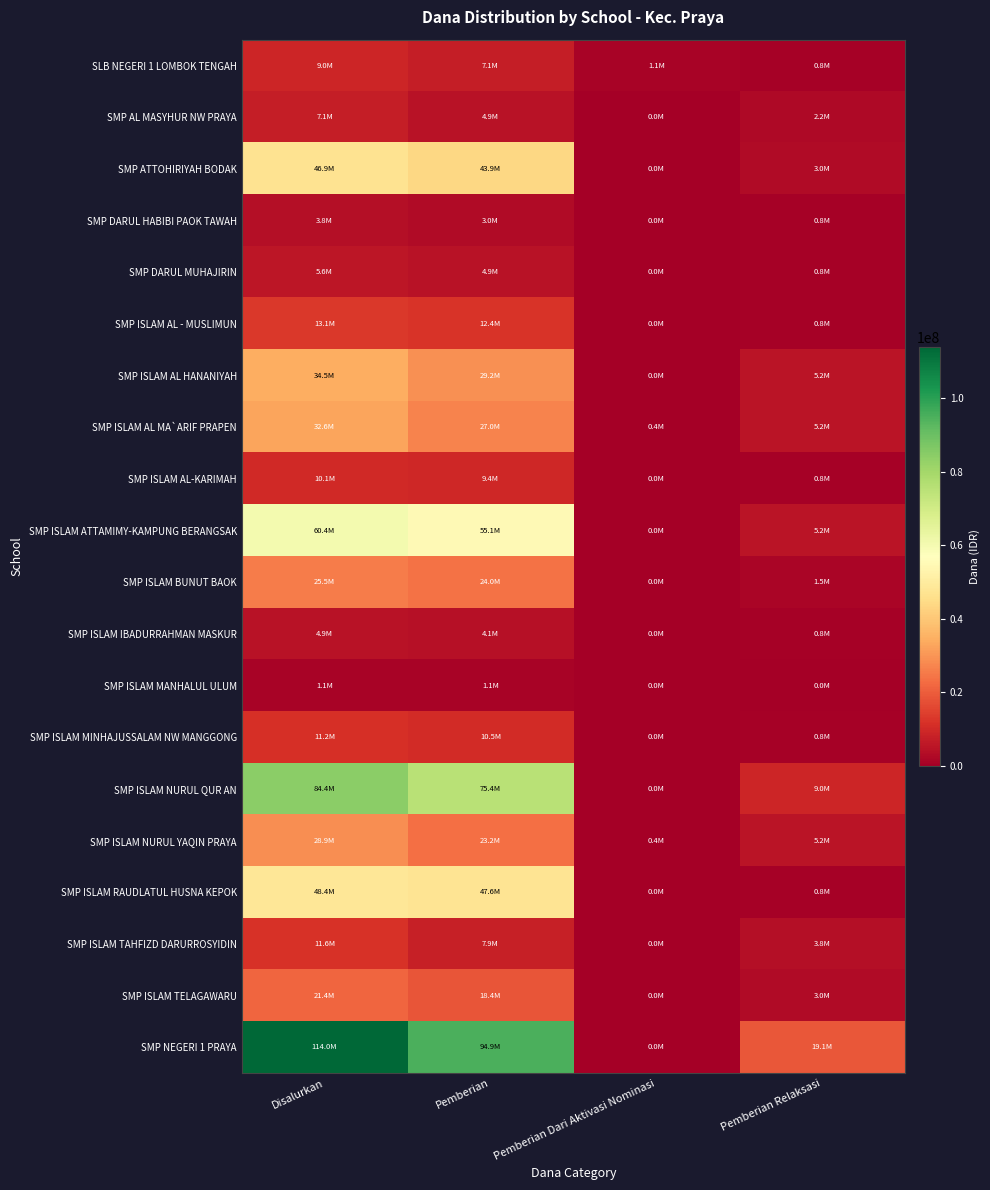

What is the spread (max minus min) of values at Pemberian Dari Aktivasi Nominasi?

1125000